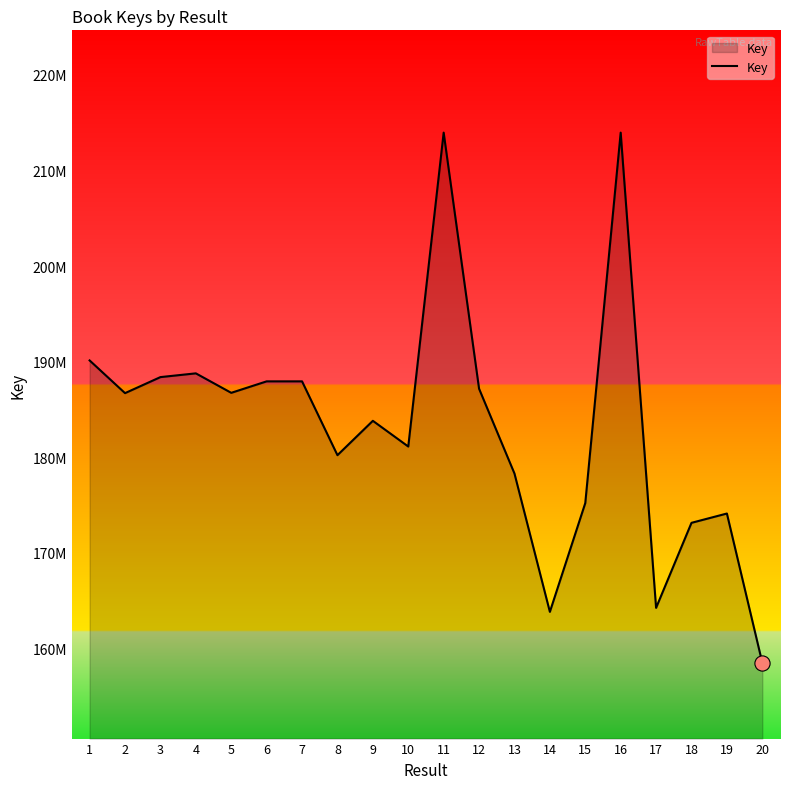

Is this an area chart (filled region under the line)?

Yes